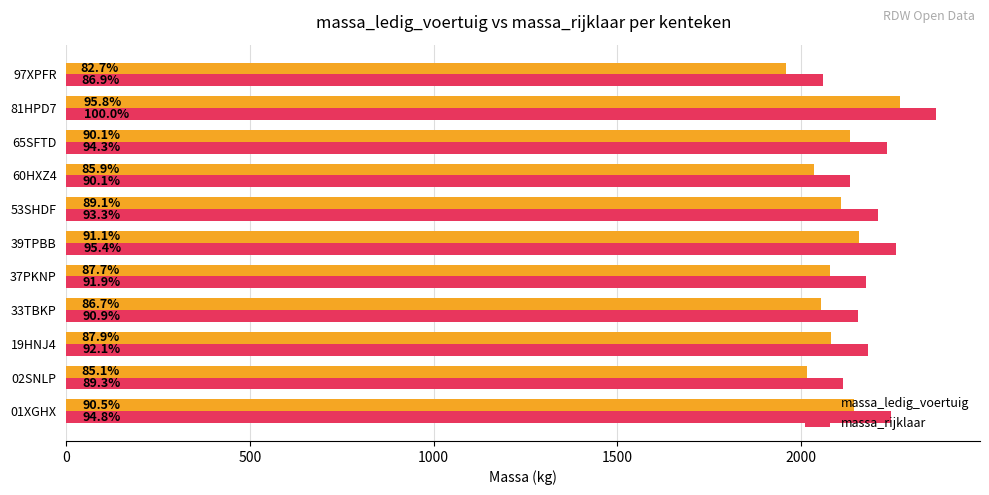

What are all the series names shown in the legend?

massa_ledig_voertuig, massa_rijklaar